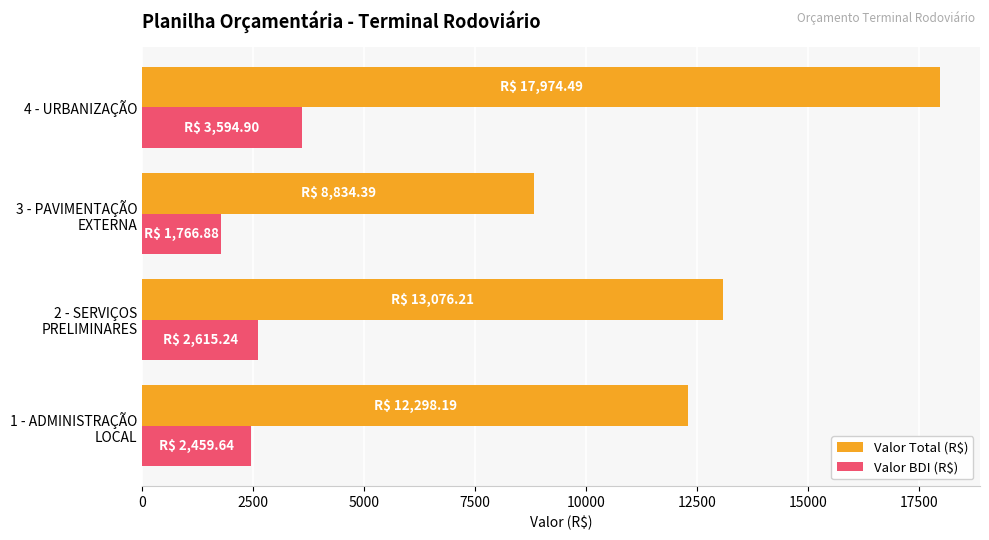

Which series has the largest total across all categories?

Valor Total (R$)